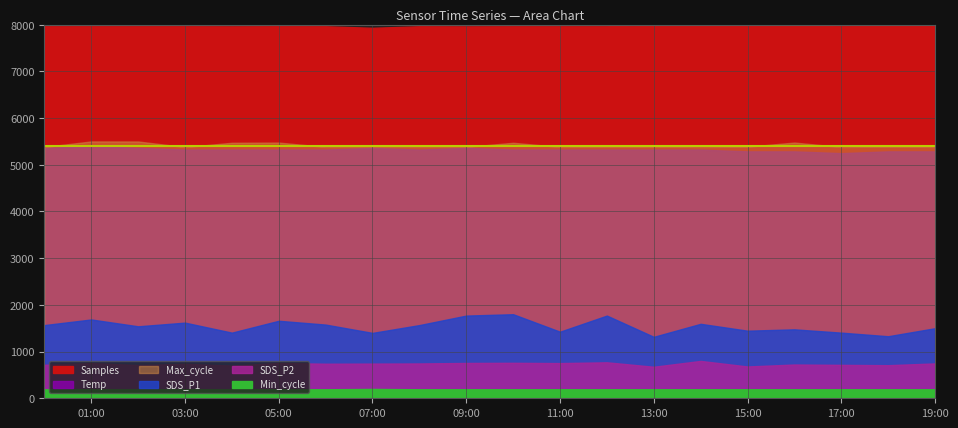

What is the maximum value for Samples?

4132900.0